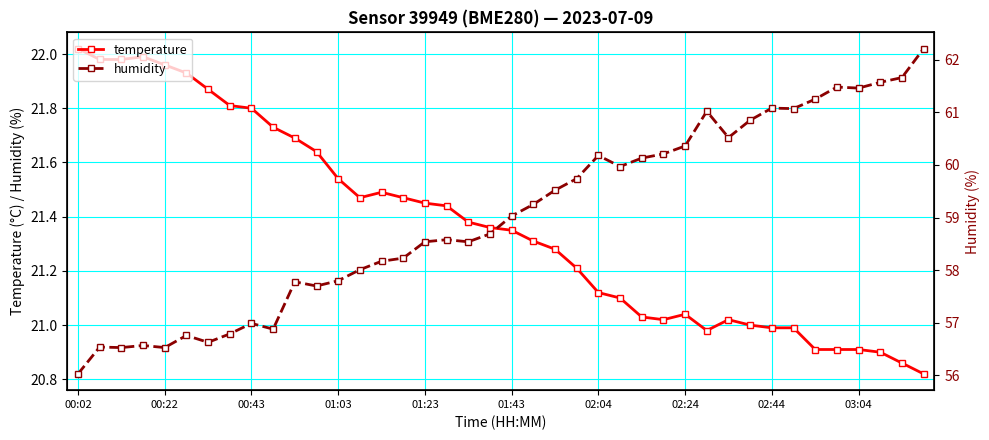

True or false: temperature has more than 2 points higher than both neighbors.

True